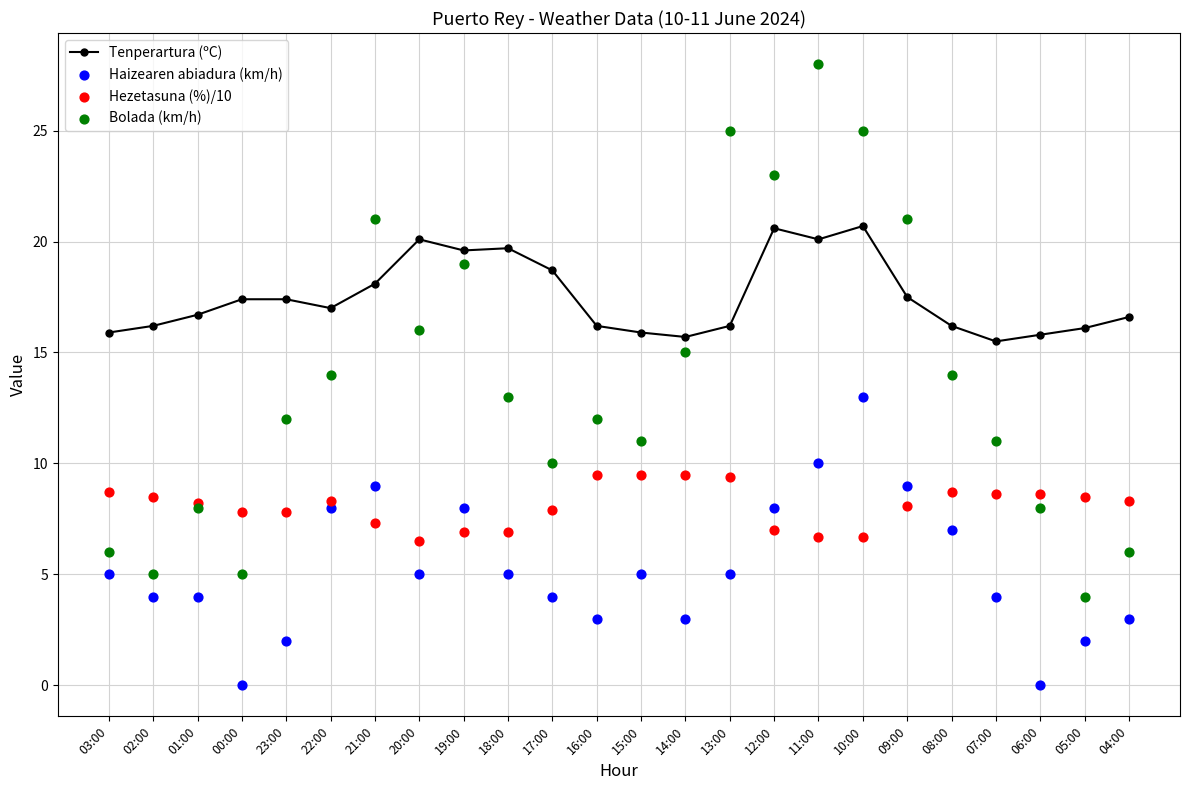

Which series has the largest total across all categories?

Tenperartura (ºC)